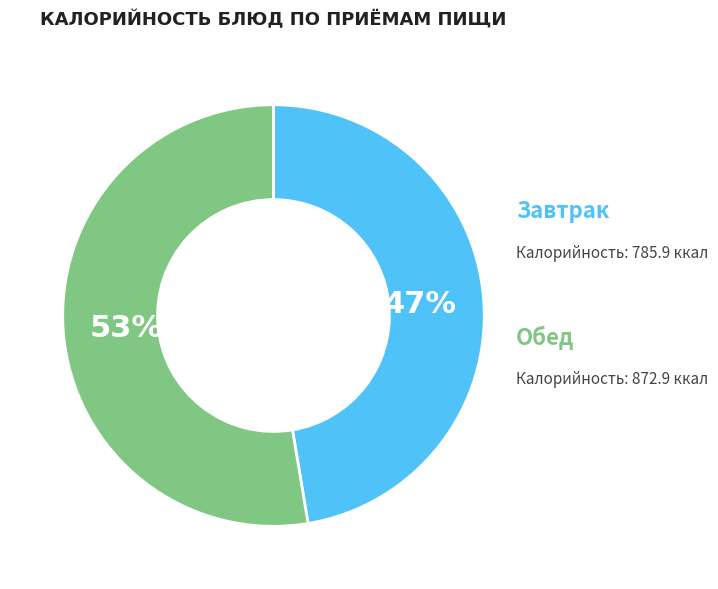

How many segments does this pie chart have?

2